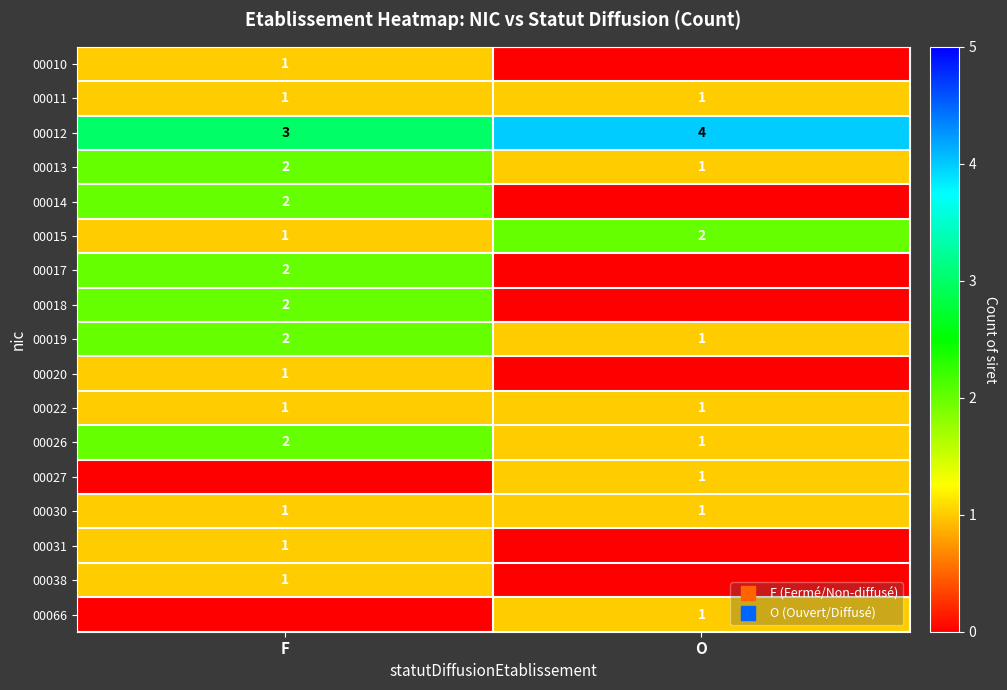

At which category is the sum across all series the highest?

F